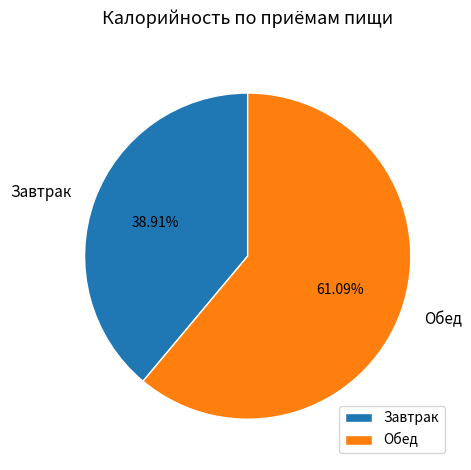

Is the sum of Завтрак and Обед greater than half?

Yes